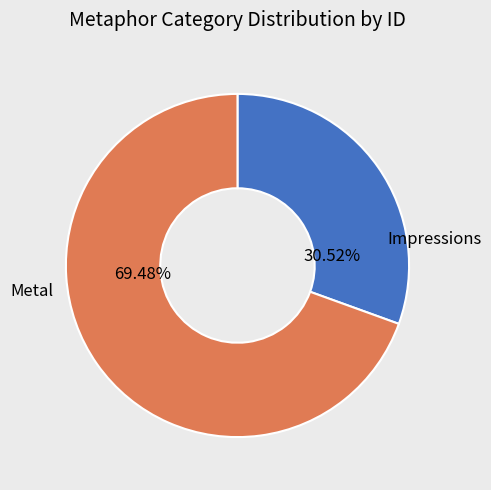

Is it true that Metal is 84% of the pie?

False